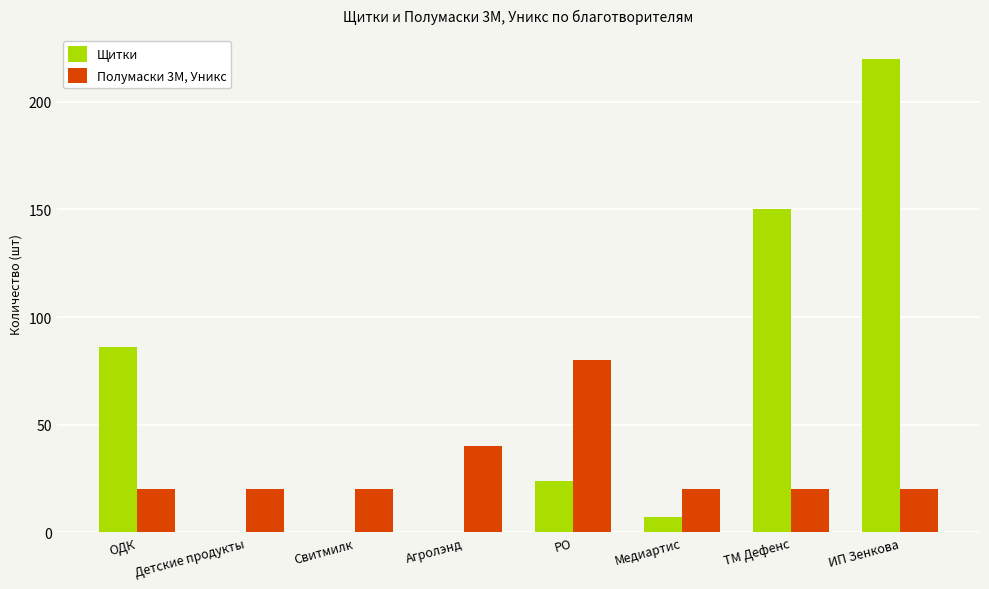

What is the approximate value of Полумаски 3М, Уникс at Медиартис, to the nearest 10?

20